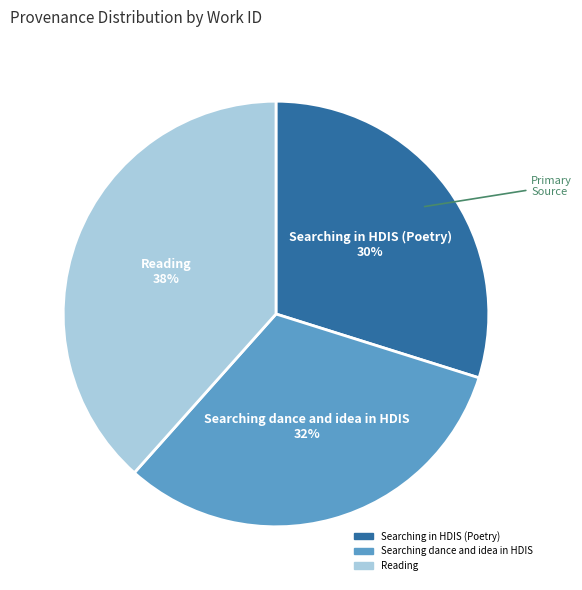

Is Searching dance and idea in HDIS the majority of the pie?

No